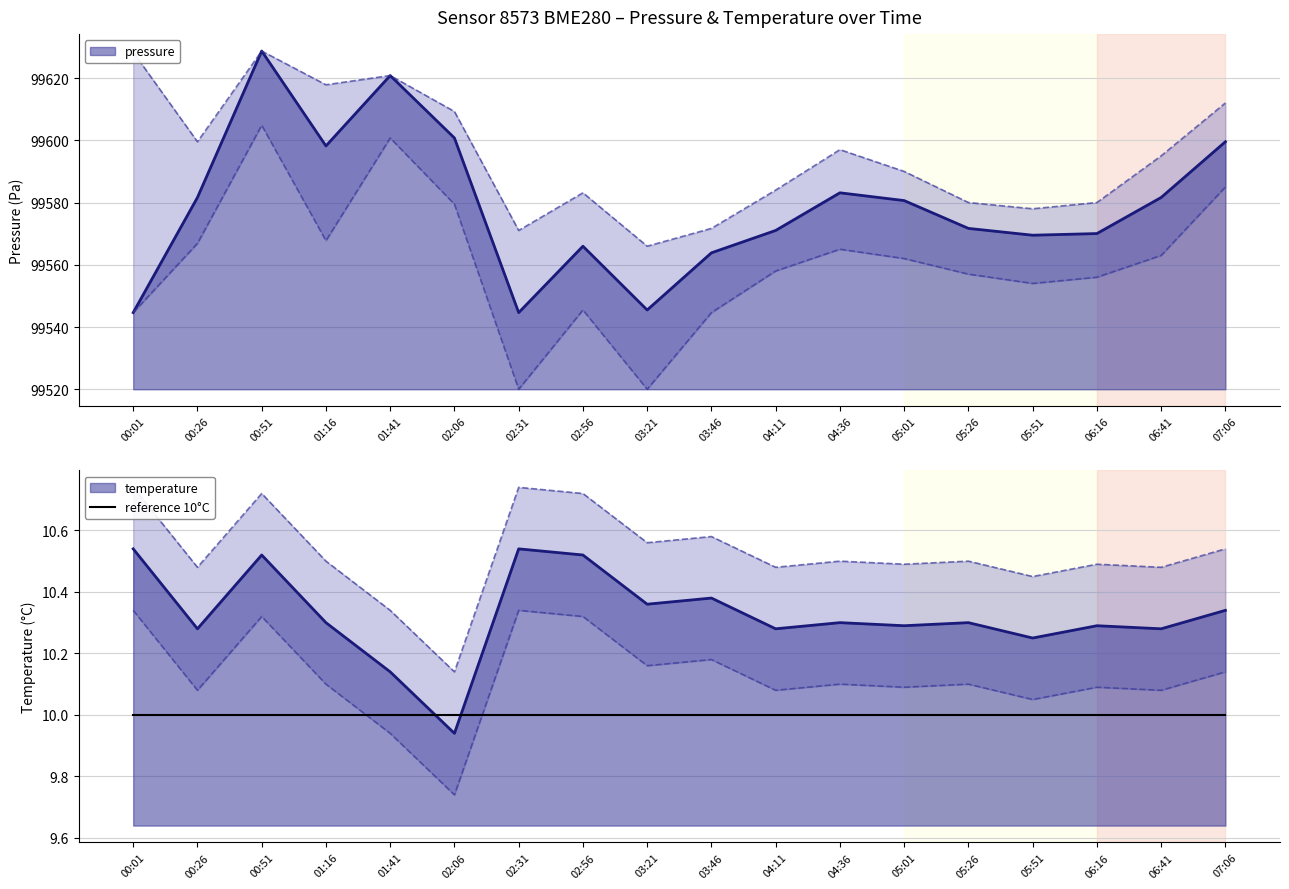

Where is the first local minimum for temperature?

00:26